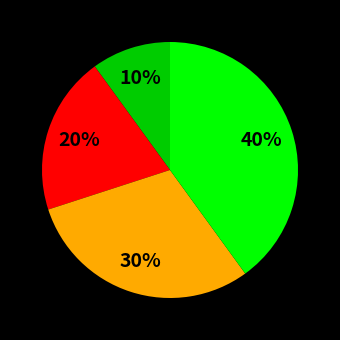

Is there any slice that represents more than half of the pie?

No